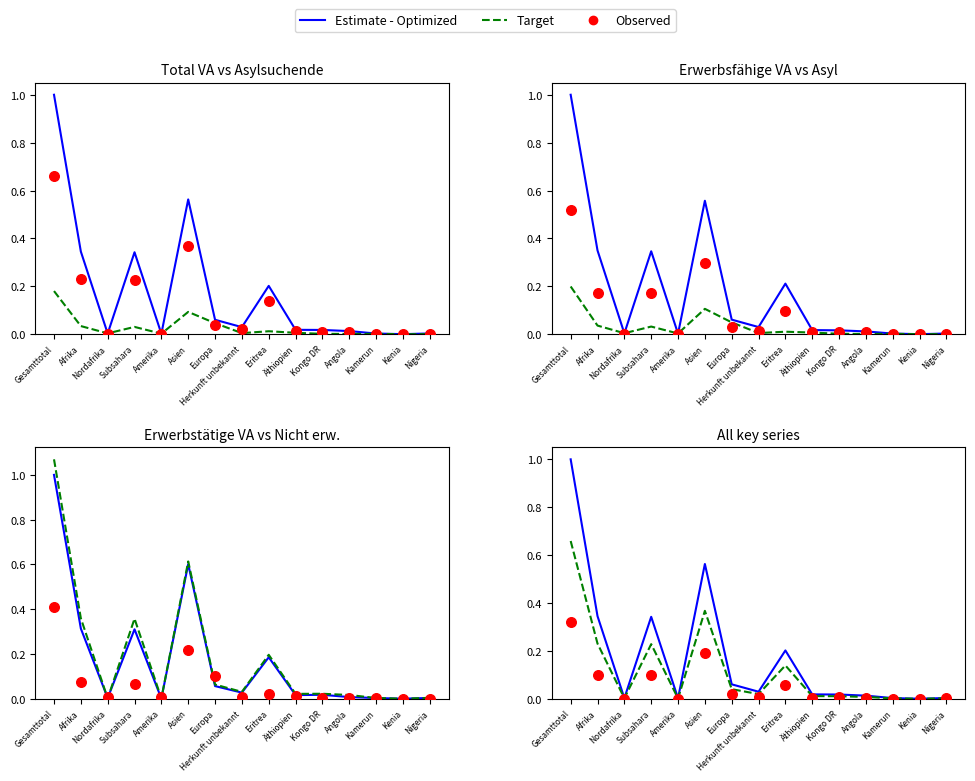

Is the value of Total Asylsuchende (col_2) at Kongo DR greater than the value of Erwerbsfähige VA (col_8) at Europa?

No